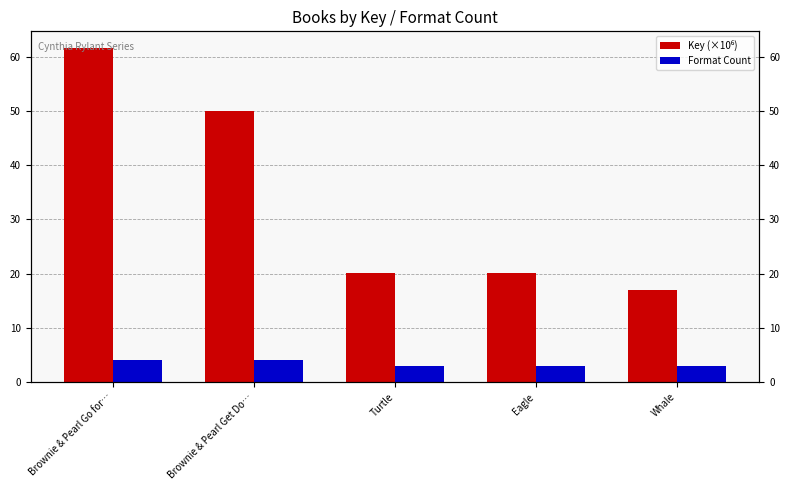

Reading left to right, extract all data points from this chart.

Key (×10⁶): 61.6	50.0	20.1	20.1	17.0
Format Count: 4.0	4.0	3.0	3.0	3.0